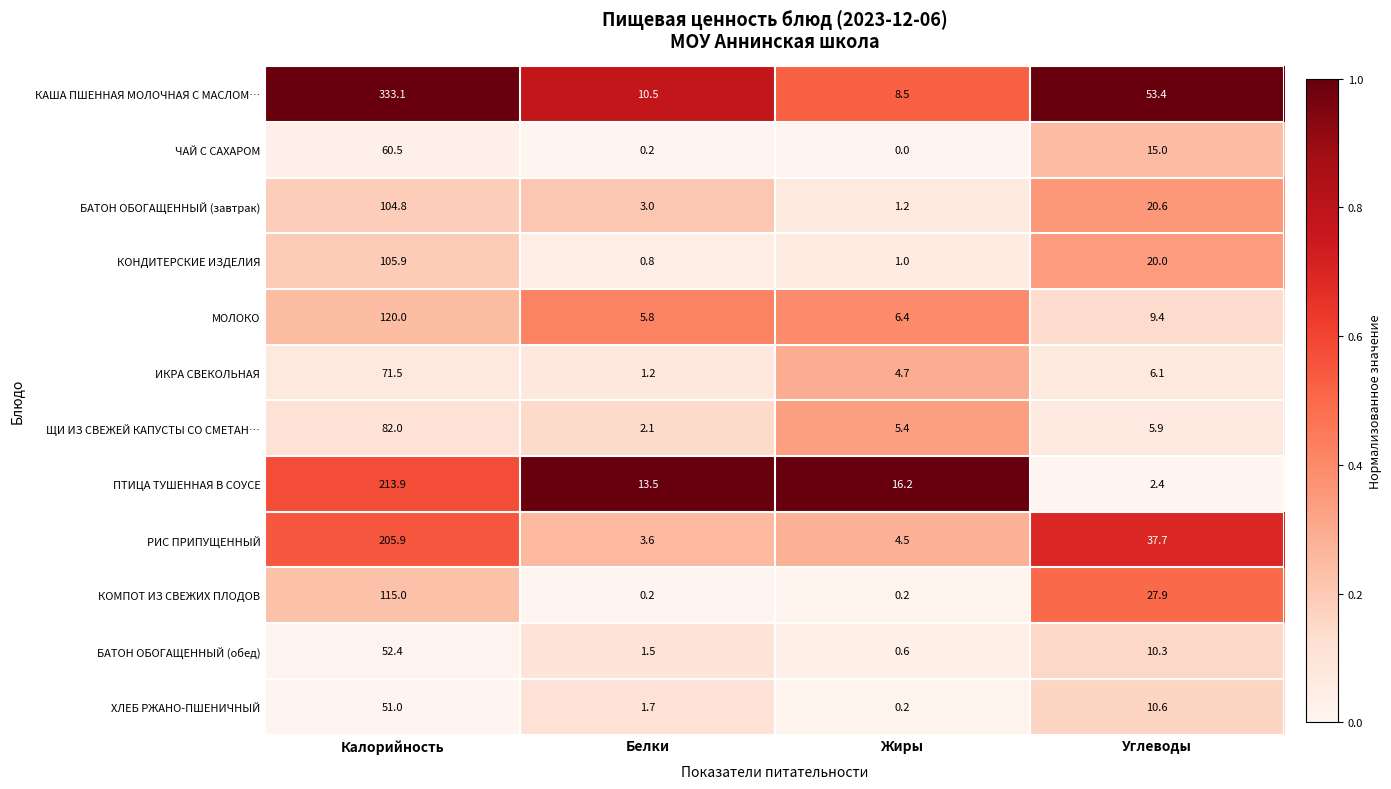

True or false: КОНДИТЕРСКИЕ ИЗДЕЛИЯ has a value of 72.1 at Калорийность.

False